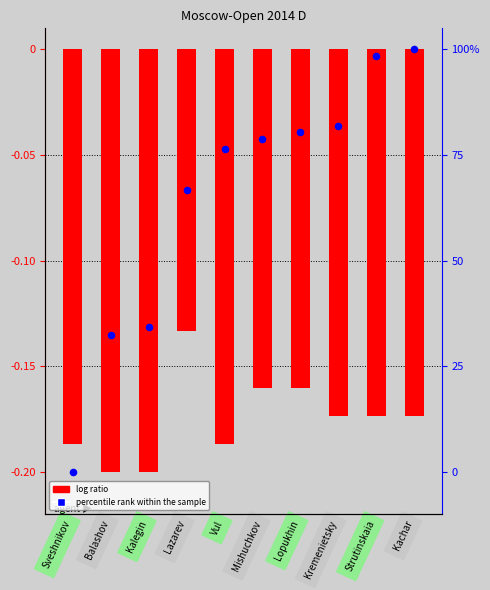

Which series has the largest Y range (max minus min)?

percentile rank within the sample